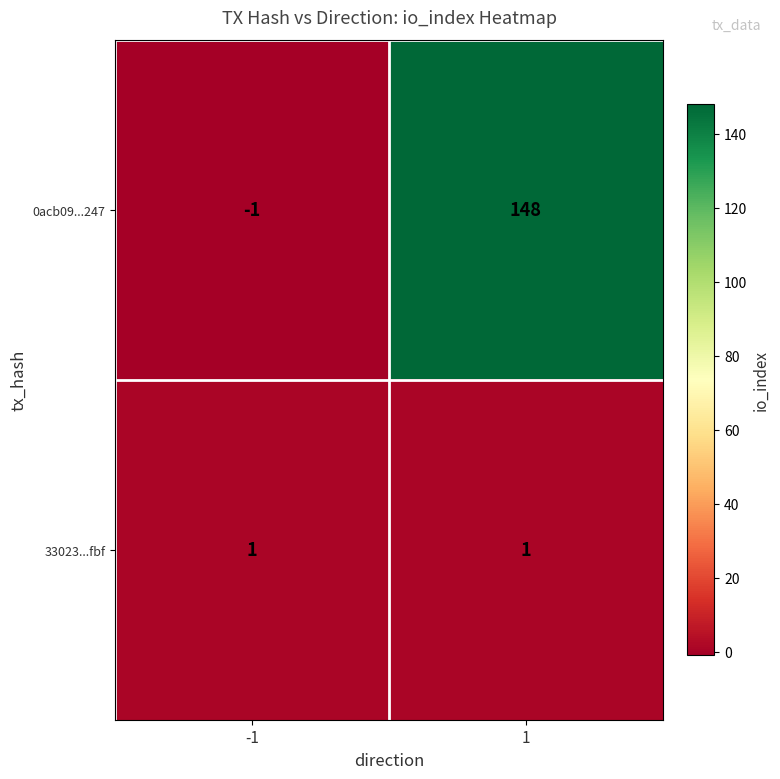

The value of 0acb09...247 at -1 is -1. True or false?

True